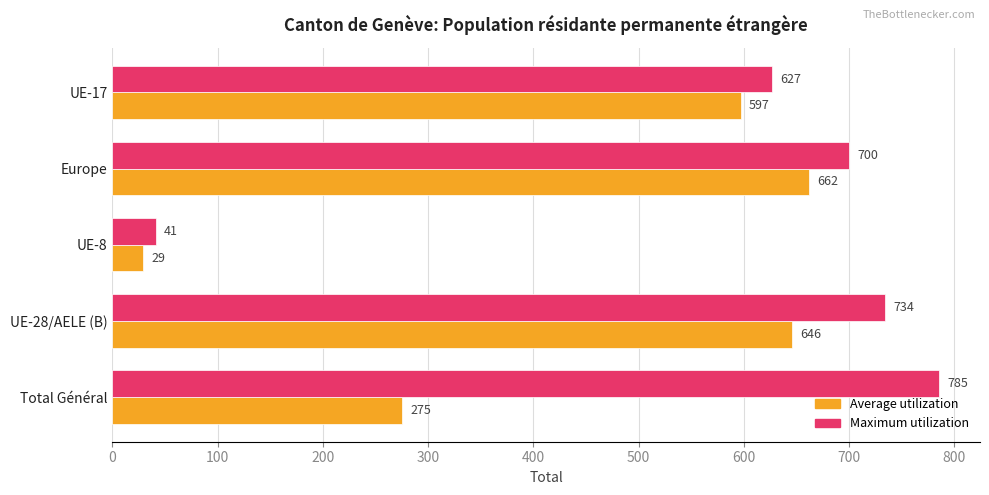

True or false: Average utilization has a value of 275 at Total Général.

True